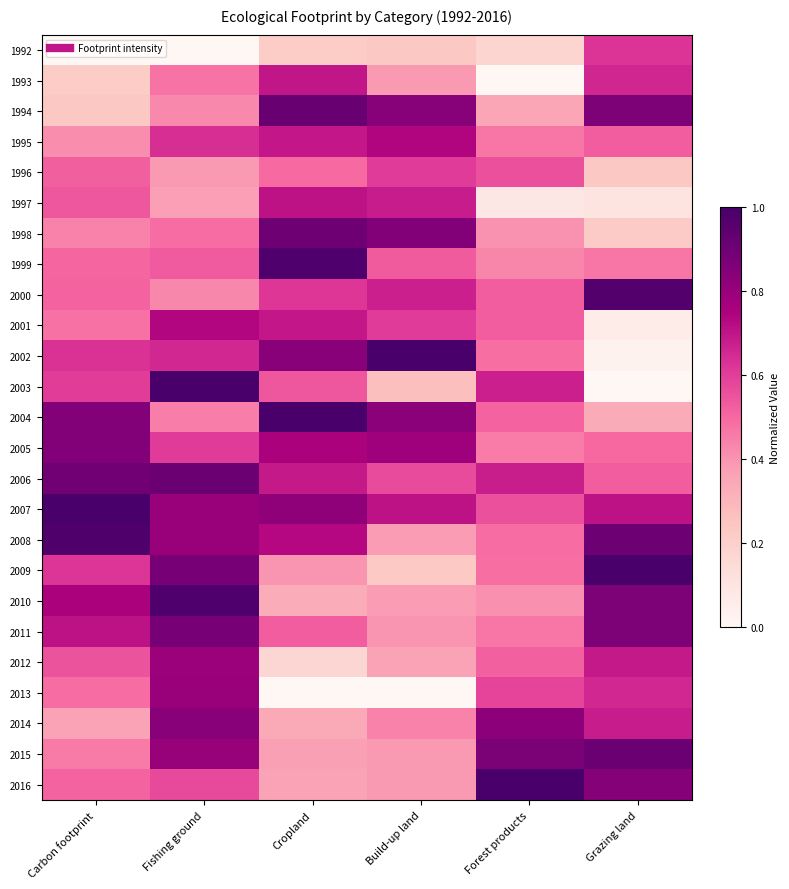

Rank the series at Forest products from highest to lowest value.

2016, 2015, 2014, 2006, 2003, 2013, 2007, 1996, 2000, 2001, 2012, 2004, 2008, 2002, 2009, 2011, 1995, 2005, 1999, 2010, 1998, 1994, 1992, 1997, 1993